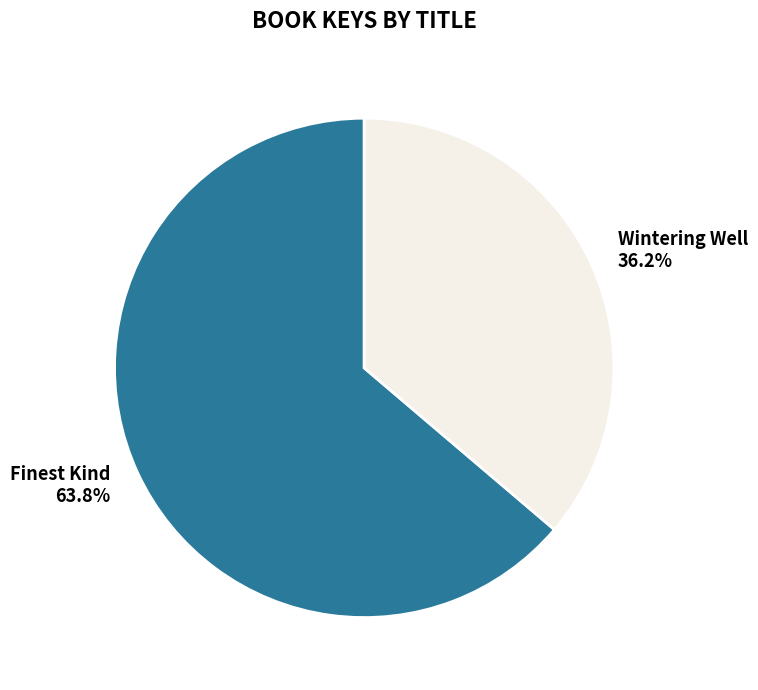

What percentage is the Wintering Well slice, to the nearest percent?

36%